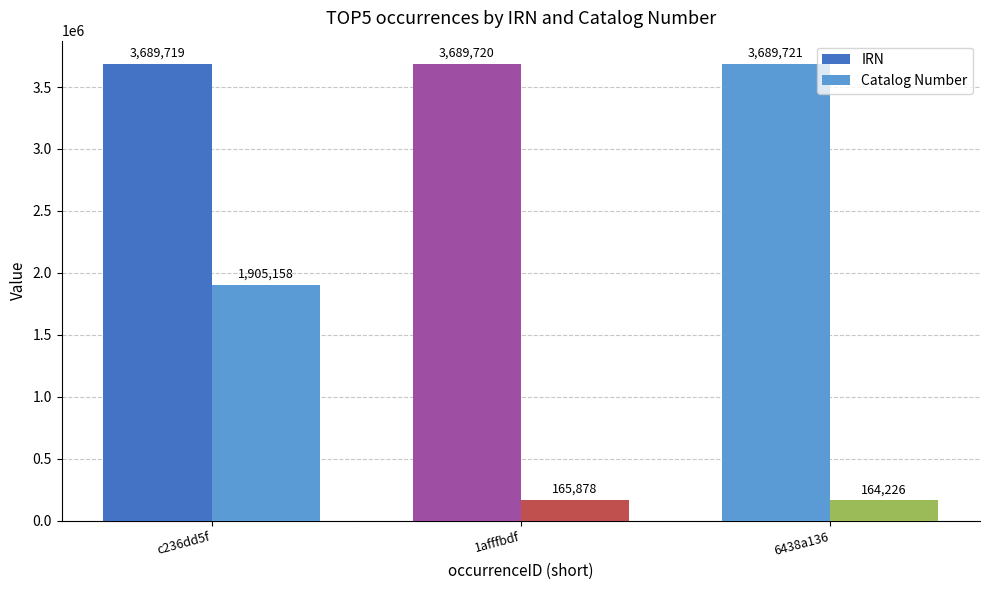

Does the chart contain any negative values?

No